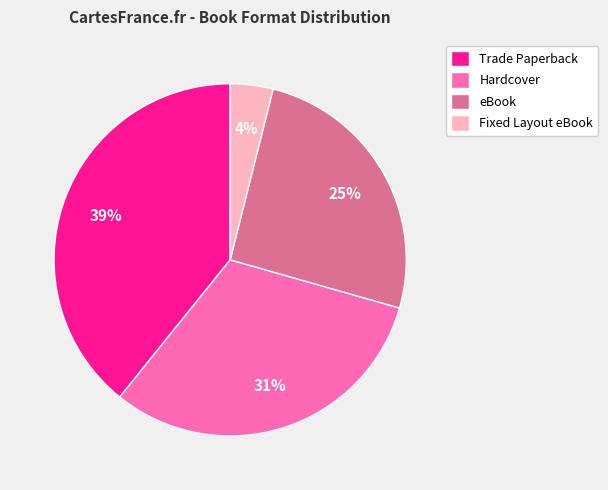

What percentage is the Hardcover slice, to the nearest percent?

31%